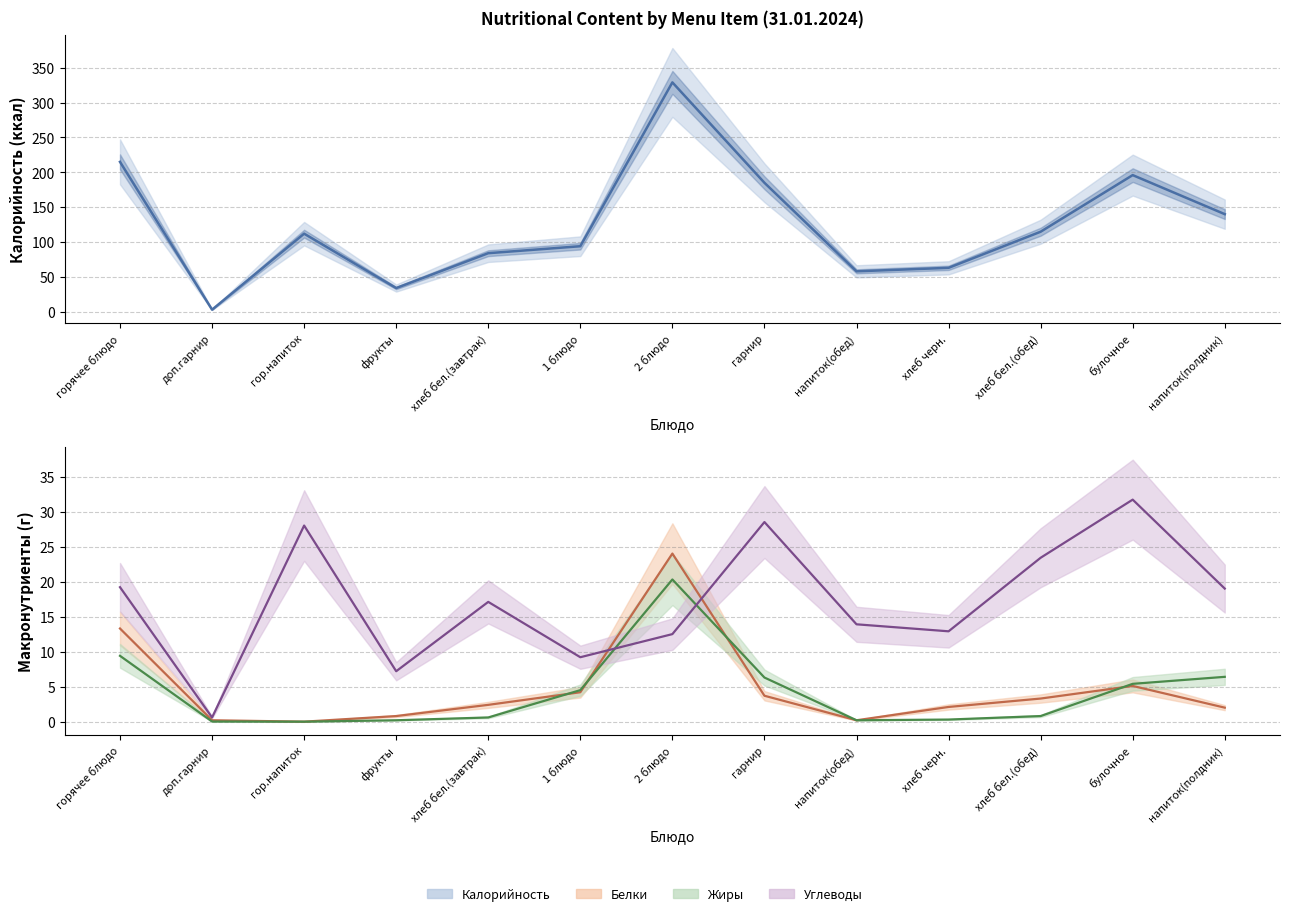

Does the chart display data point markers on the line(s)?

No